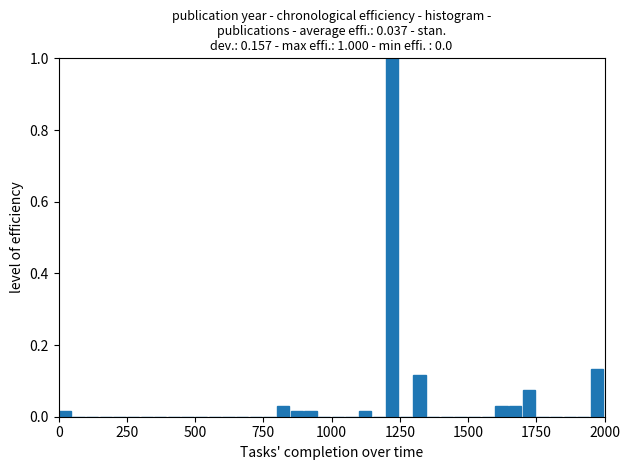

Read against the x-axis, roughly where is the centre of the tallest bar?

1200